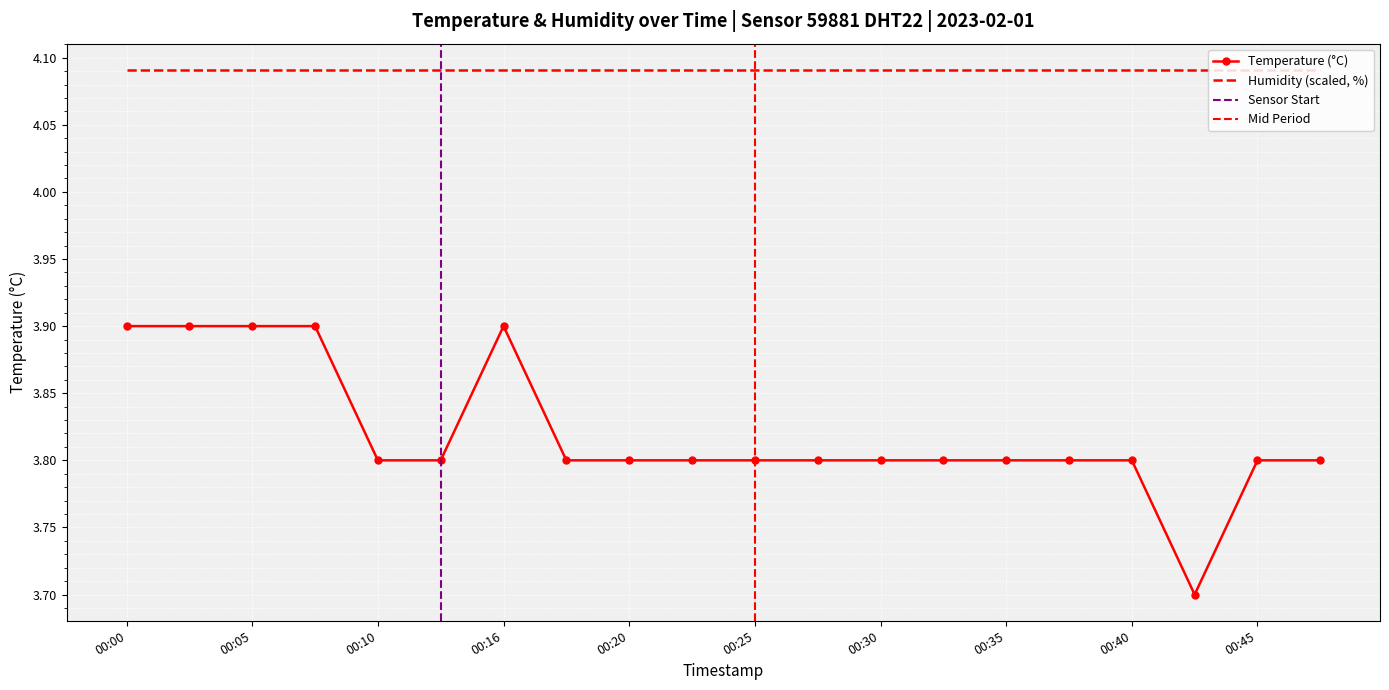

Is this an area chart (filled region under the line)?

No